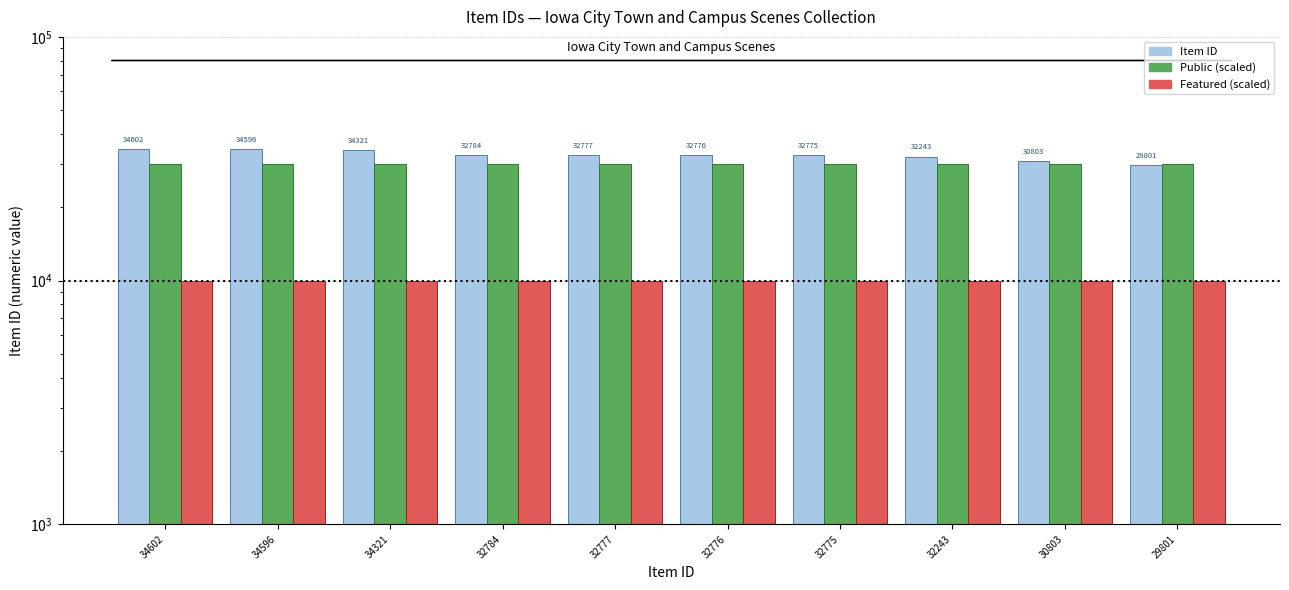

At which category is the sum across all series the highest?

34602